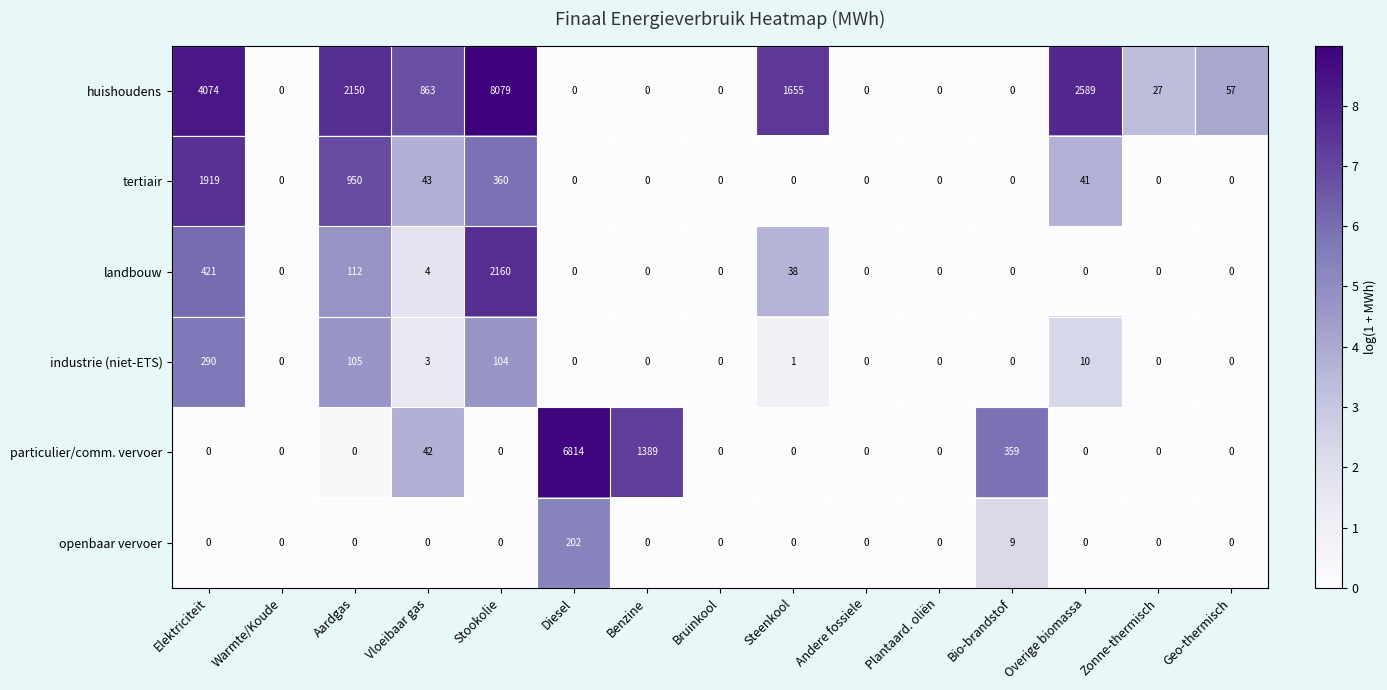

The value of tertiair at Steenkool is 918. True or false?

False